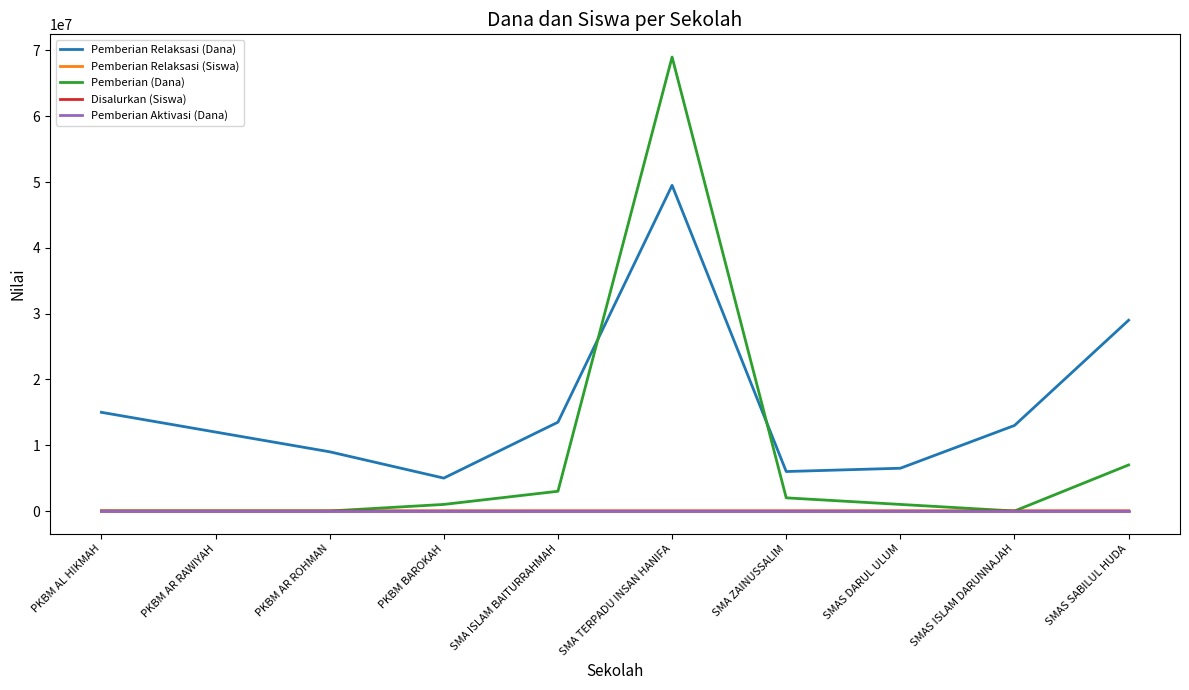

The value of Pemberian (Dana) at SMA ZAINUSSALIM is 2000000. True or false?

True